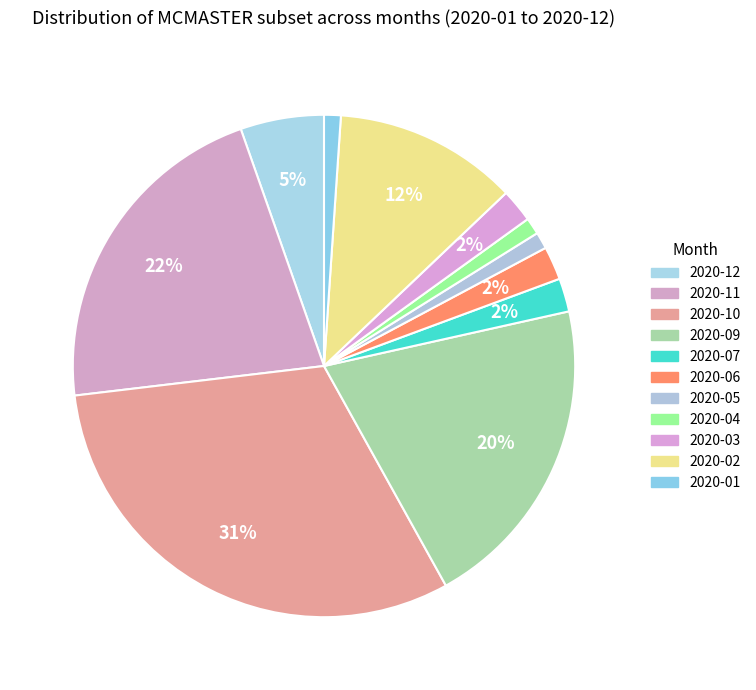

How many segments does this pie chart have?

11